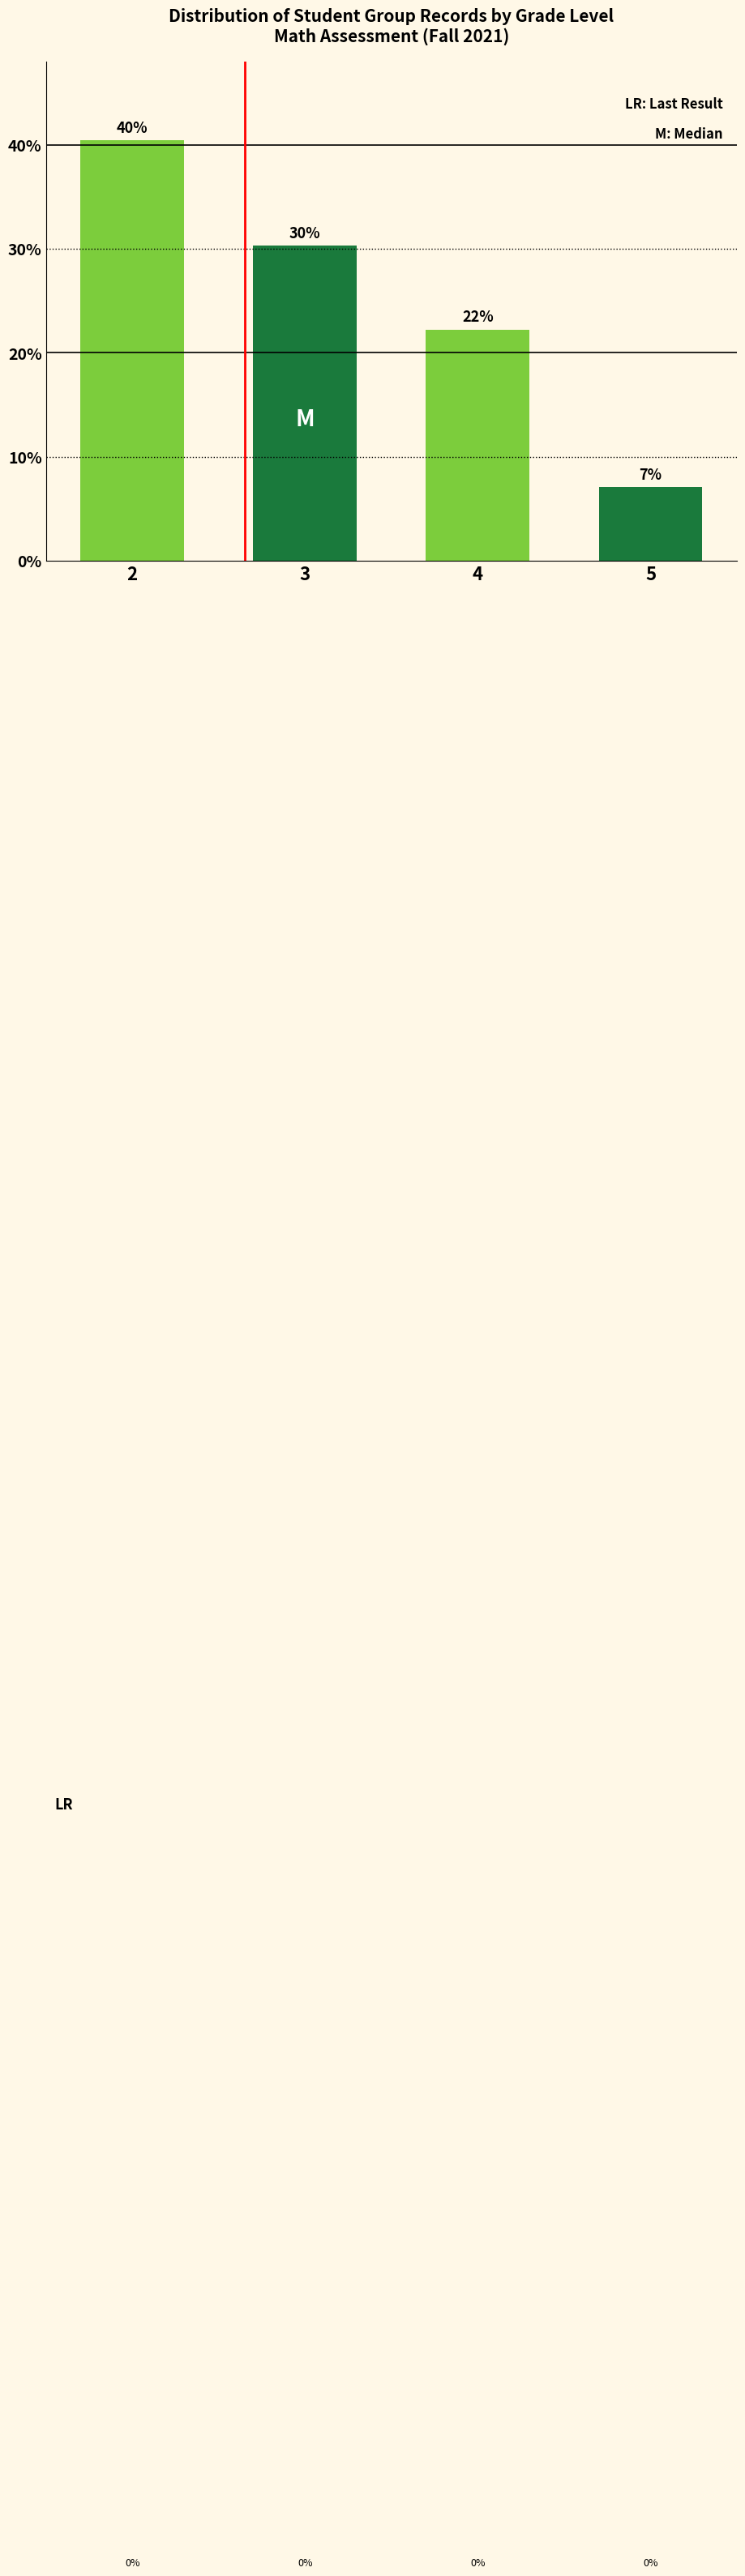

Are the bars horizontal?

No